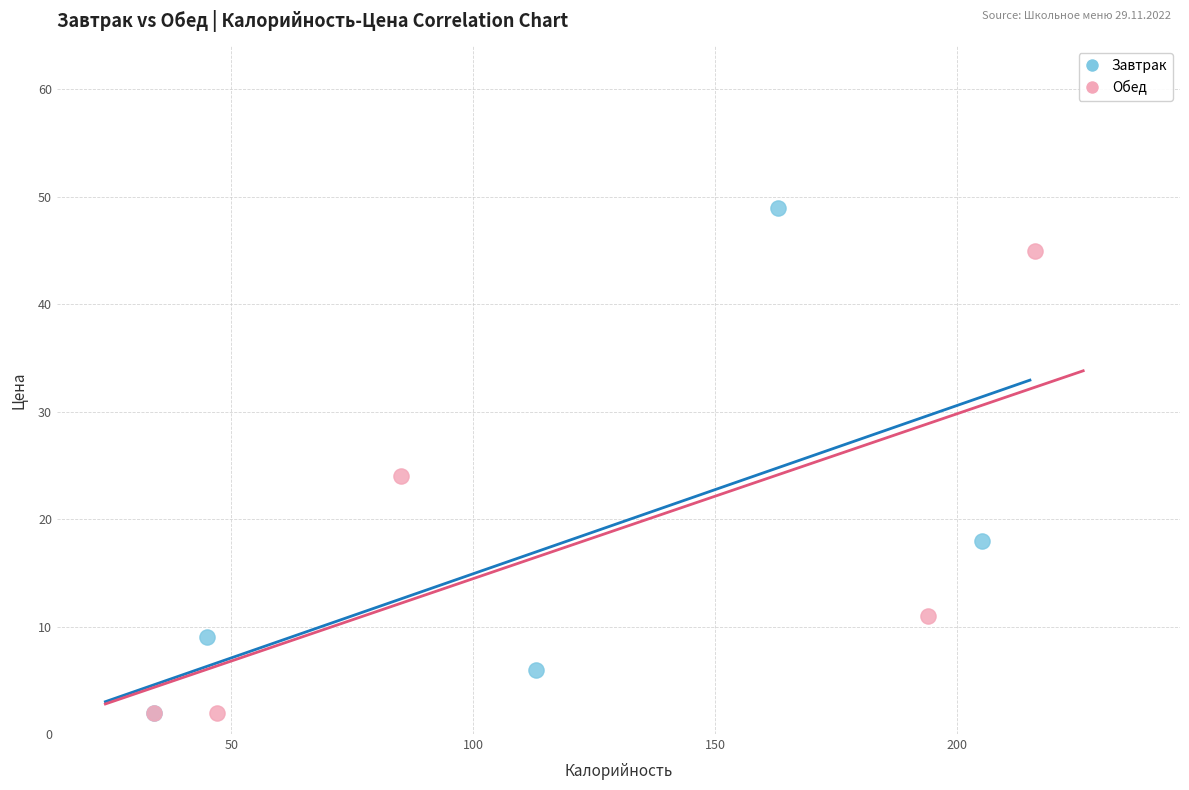

Which series reaches the maximum Y coordinate?

Завтрак